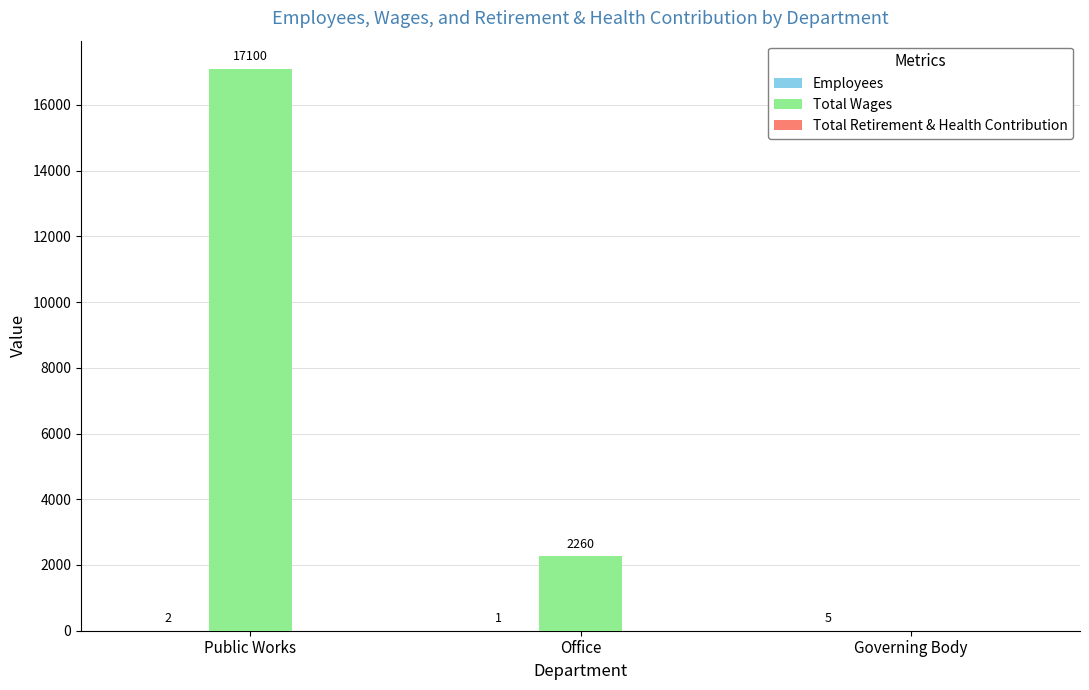

Are the bars horizontal?

No